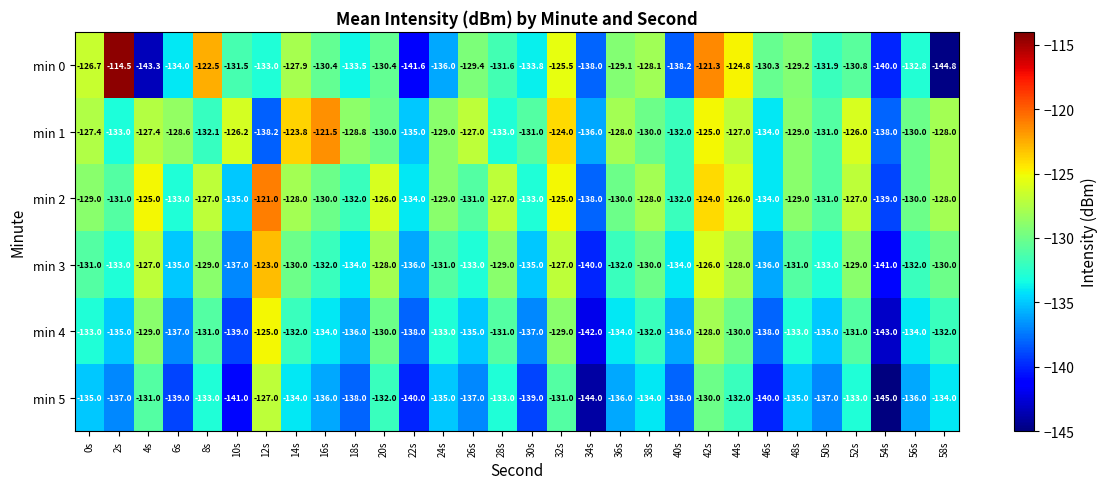

What is the minimum value for min 1?

-138.2